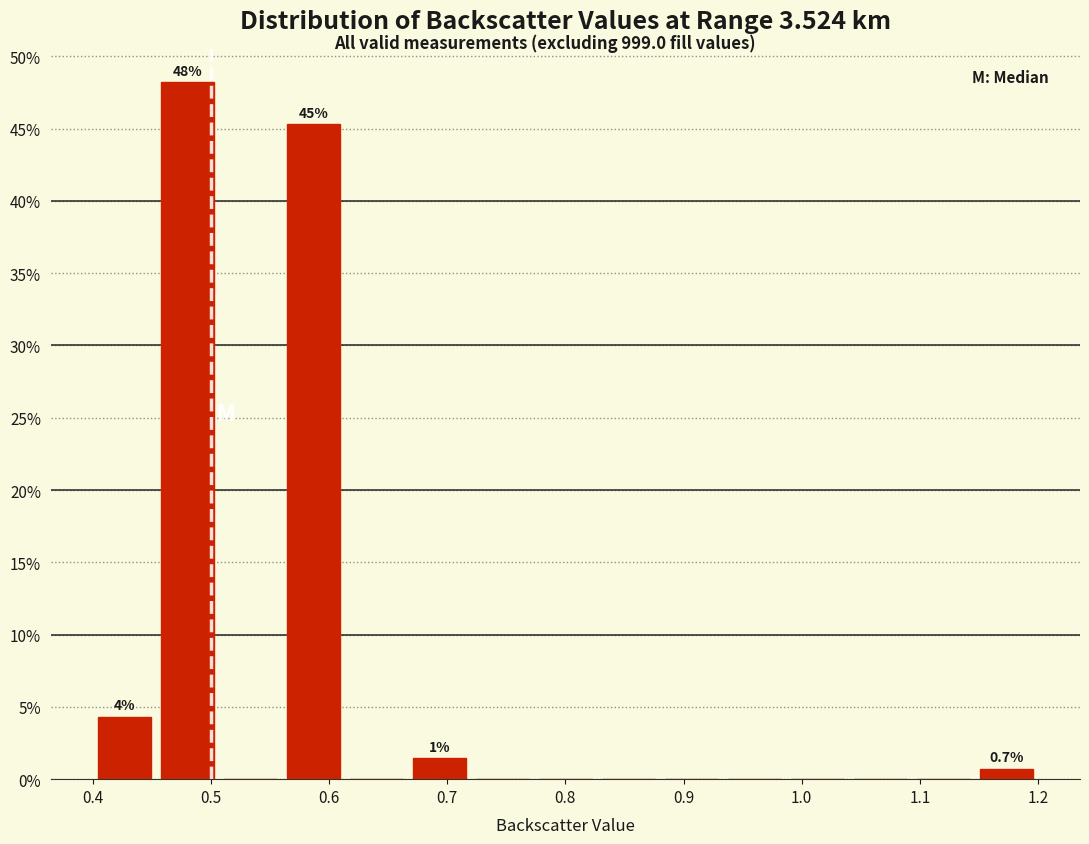

Over which range of the x-axis is the bar tallest?

0.45 to 0.51